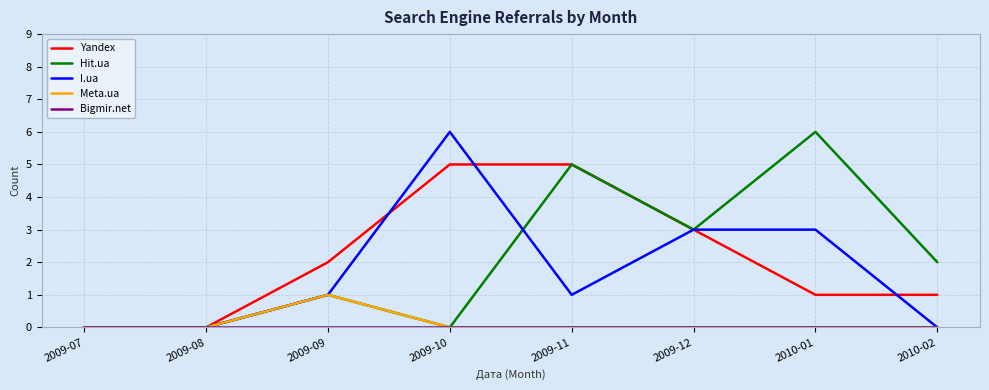

Is it true that Meta.ua equals 0 at 2010-02?

True